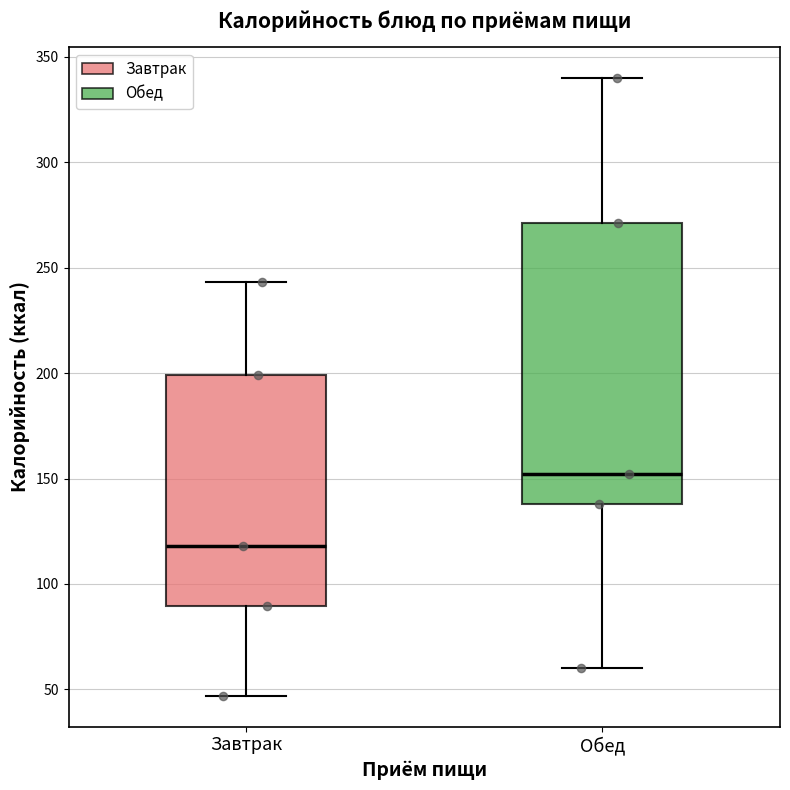

Reading left to right, transcribe this box plot: for each box, give where its median line is, the range the box spans, and where its two whiskers end, as read against the y-axis. The values are not printed on the chart, so give them approximately, as read against the axis.

Завтрак: median 120, box 90 to 200, whiskers 45 to 245
Обед: median 150, box 140 to 270, whiskers 60 to 340